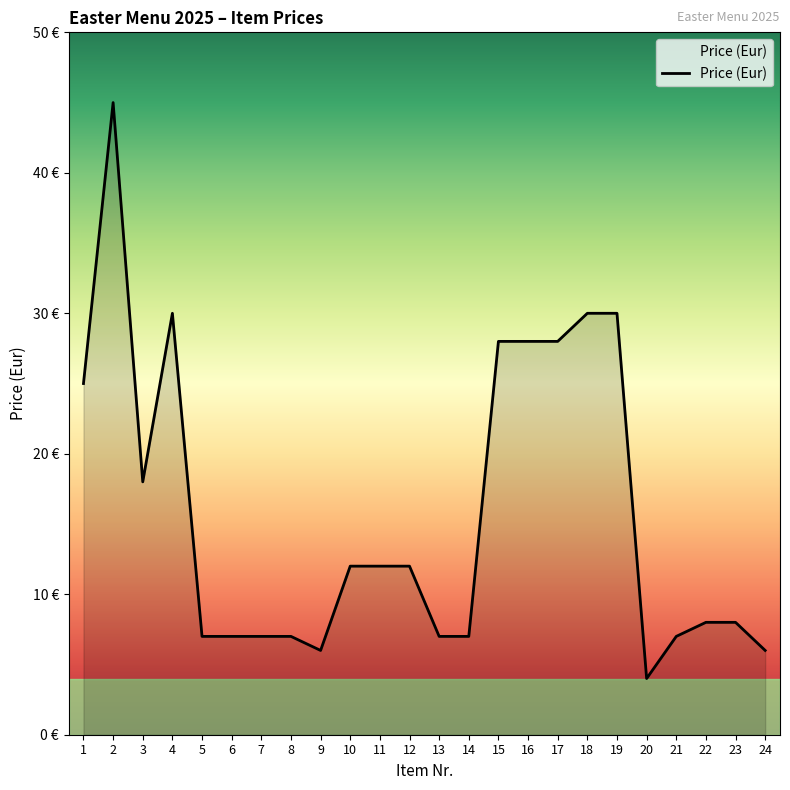

Does the chart have visible grid lines?

No